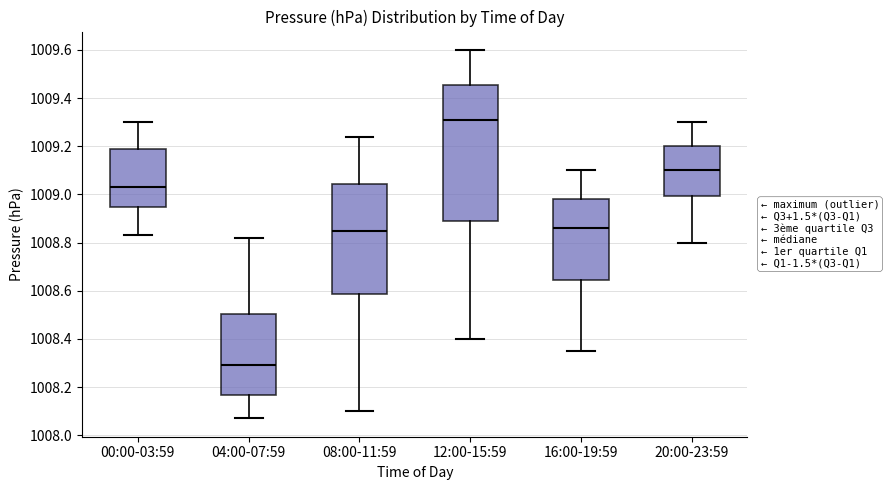

Which box has the highest median line?

12:00-15:59